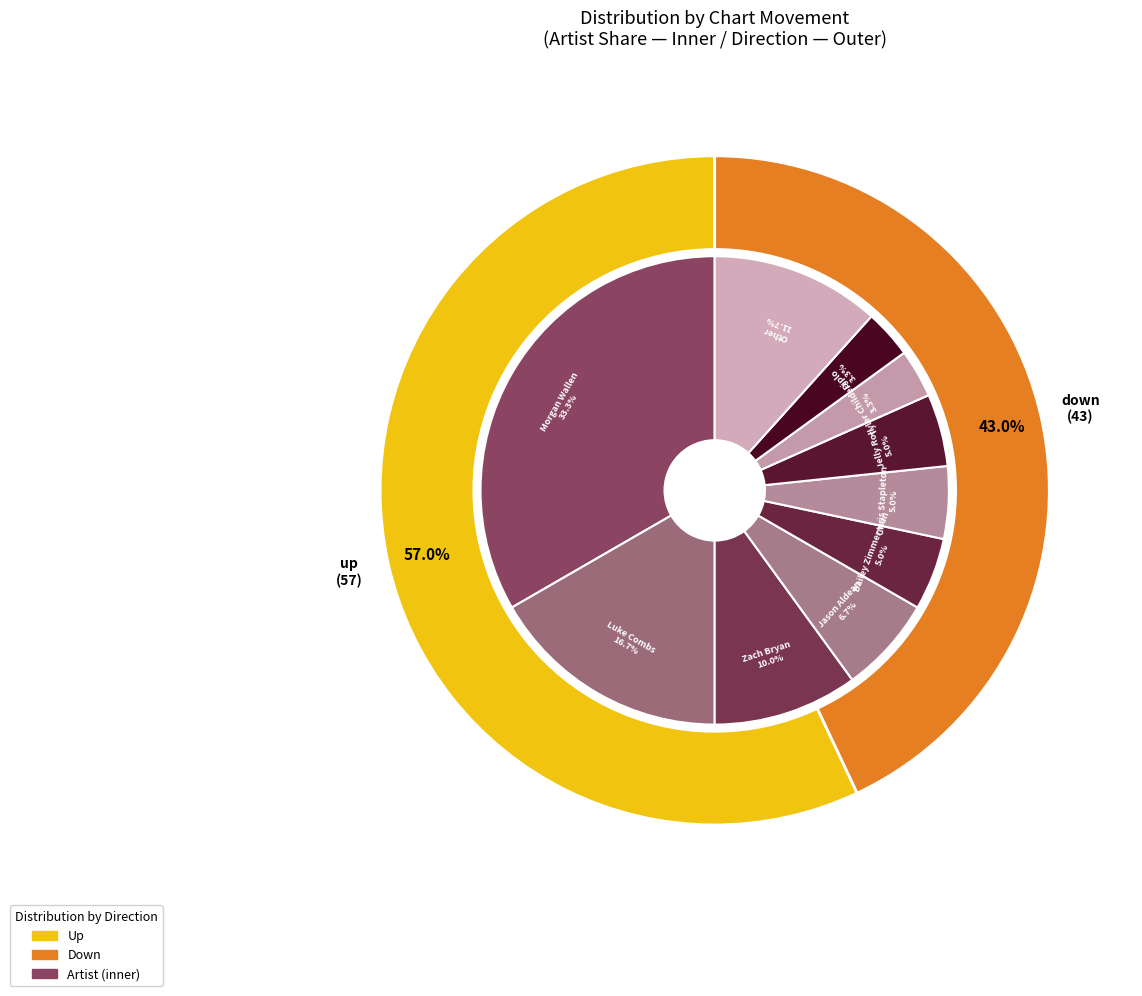

Which slice is the largest?

up